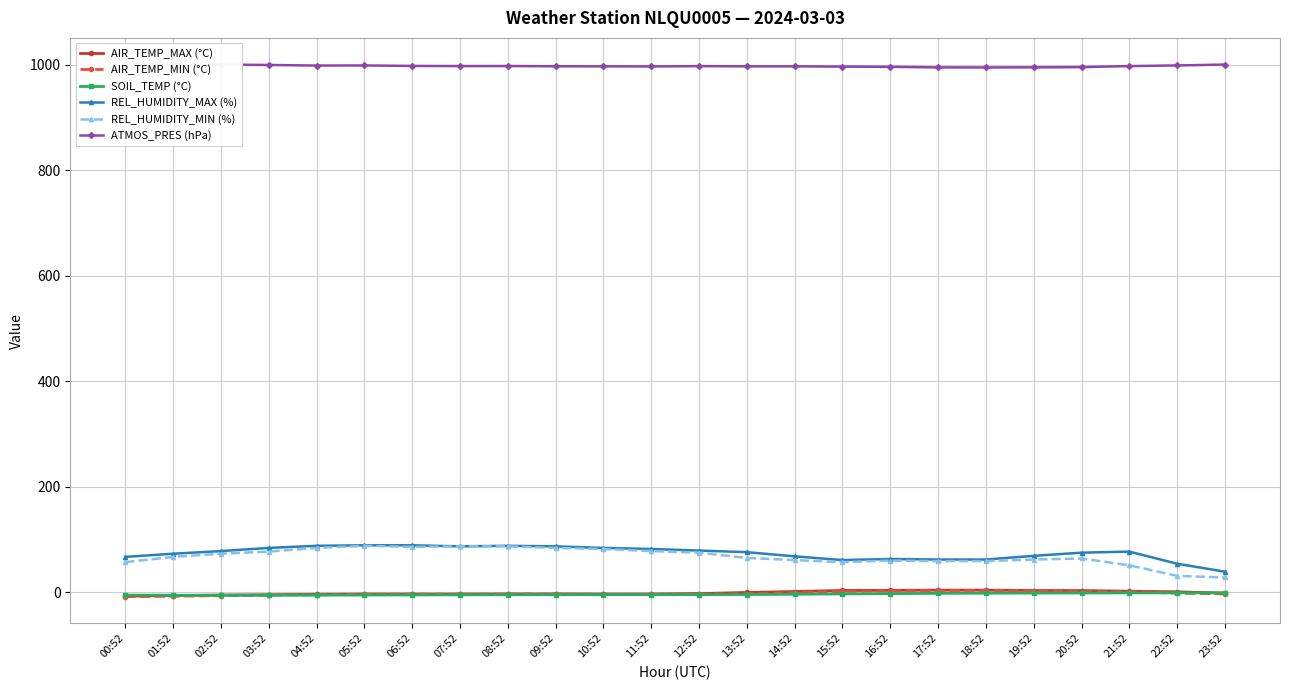

True or false: AIR_TEMP_MAX (°C) and REL_HUMIDITY_MAX (%) cross at least once.

False